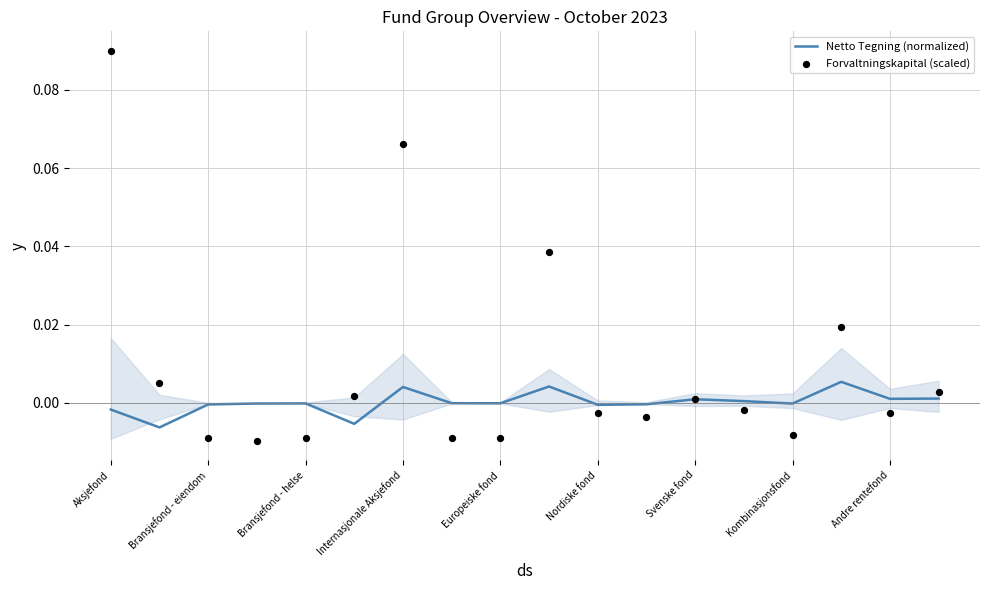

At which category is the sum across all series the highest?

Aksjefond